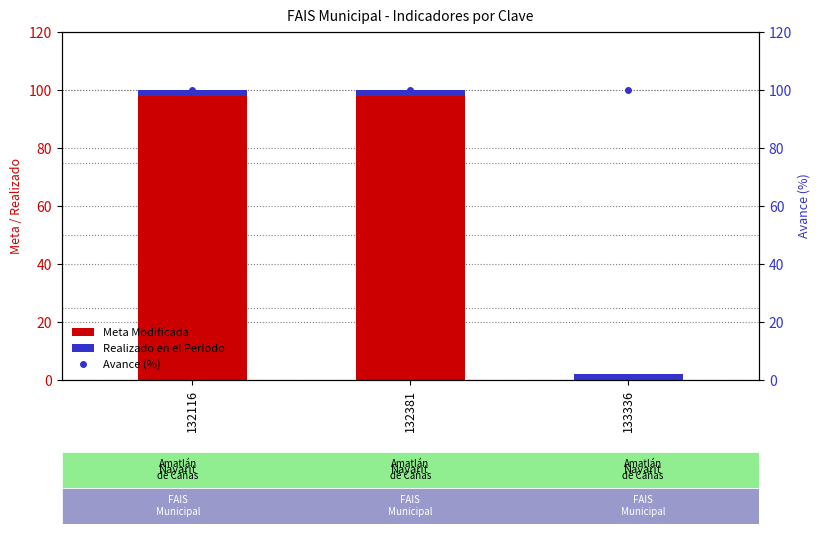

Reading left to right, what are all the values shown in this chart?

Meta Modificada: 100	100	0
Realizado en el Periodo: 2	2	2
Avance (%): 100	100	100